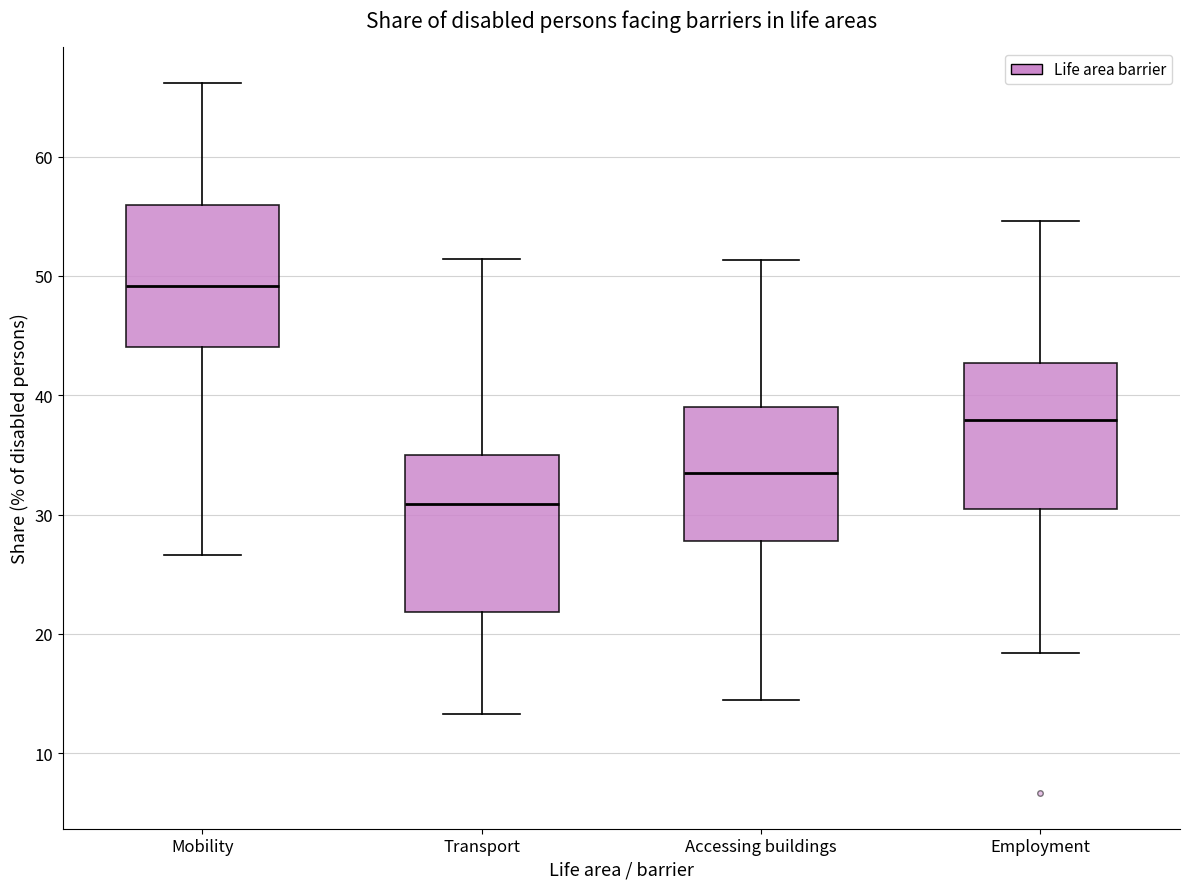

Where is the upper edge of the box for Accessing buildings on the y-axis? The values are not printed on the chart, so give them approximately, as read against the axis.

39